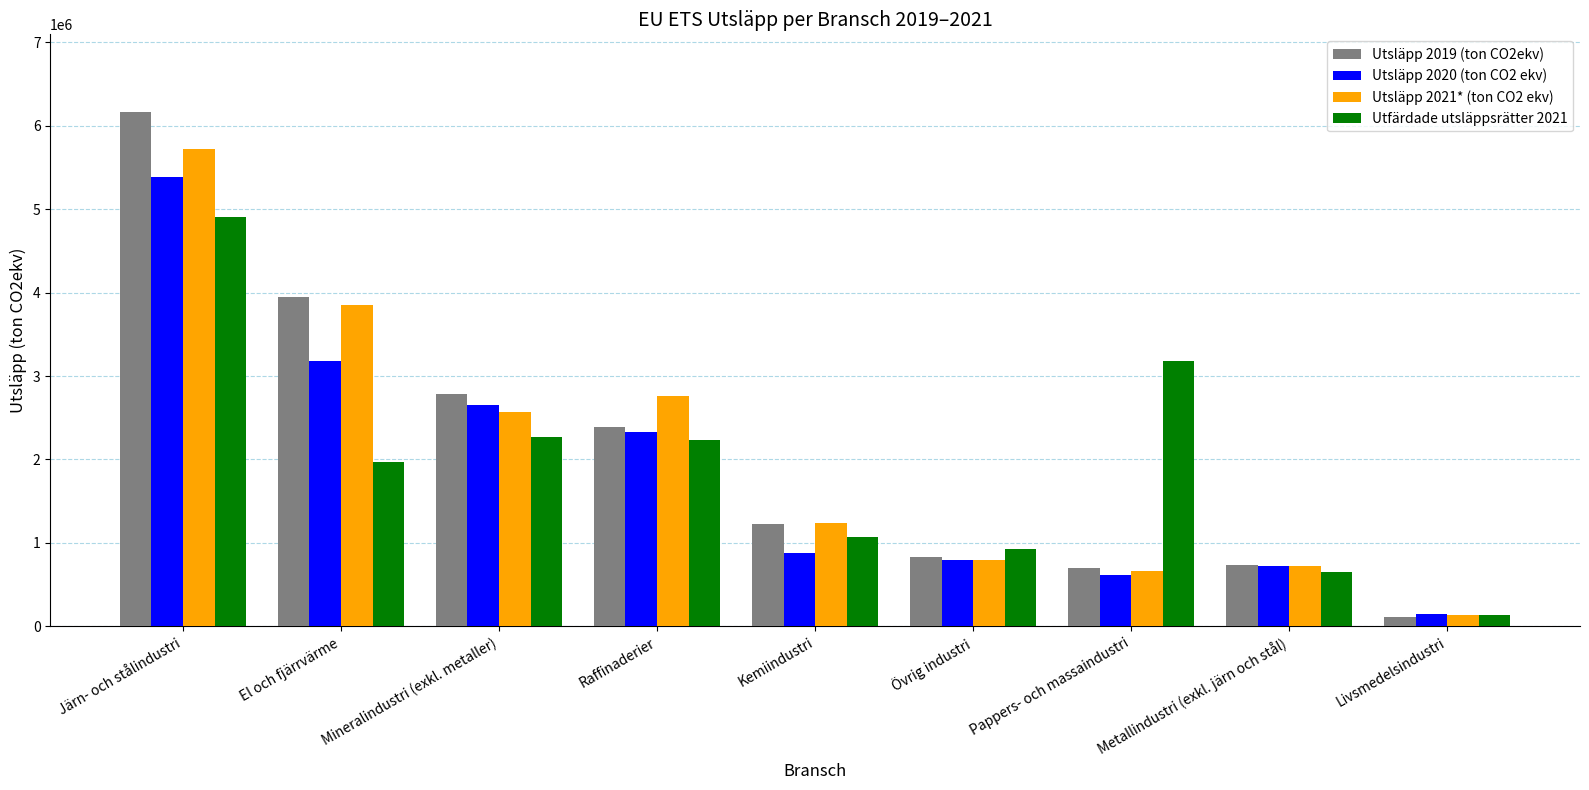

Reading left to right, extract all data points from this chart.

Utsläpp 2019 (ton CO2ekv): Järn- och stålindustri=6167290	El och fjärrvärme=3944738	Mineralindustri (exkl. metaller)=2786228	Raffinaderier=2391596	Kemiindustri=1229904	Övrig industri=826143	Pappers- och massaindustri=696323	Metallindustri (exkl. järn och stål)=733646	Livsmedelsindustri=119226
Utsläpp 2020 (ton CO2 ekv): Järn- och stålindustri=5378831	El och fjärrvärme=3182369	Mineralindustri (exkl. metaller)=2649677	Raffinaderier=2332033	Kemiindustri=881351	Övrig industri=798374	Pappers- och massaindustri=616606	Metallindustri (exkl. järn och stål)=719504	Livsmedelsindustri=146834
Utsläpp 2021* (ton CO2 ekv): Järn- och stålindustri=5723126	El och fjärrvärme=3851273	Mineralindustri (exkl. metaller)=2572110	Raffinaderier=2766327	Kemiindustri=1236746	Övrig industri=799964	Pappers- och massaindustri=666287	Metallindustri (exkl. järn och stål)=721216	Livsmedelsindustri=139419
Utfärdade utsläppsrätter 2021: Järn- och stålindustri=4904903	El och fjärrvärme=1970643	Mineralindustri (exkl. metaller)=2264224	Raffinaderier=2231158	Kemiindustri=1067995	Övrig industri=924805	Pappers- och massaindustri=3177812	Metallindustri (exkl. järn och stål)=649431	Livsmedelsindustri=137241